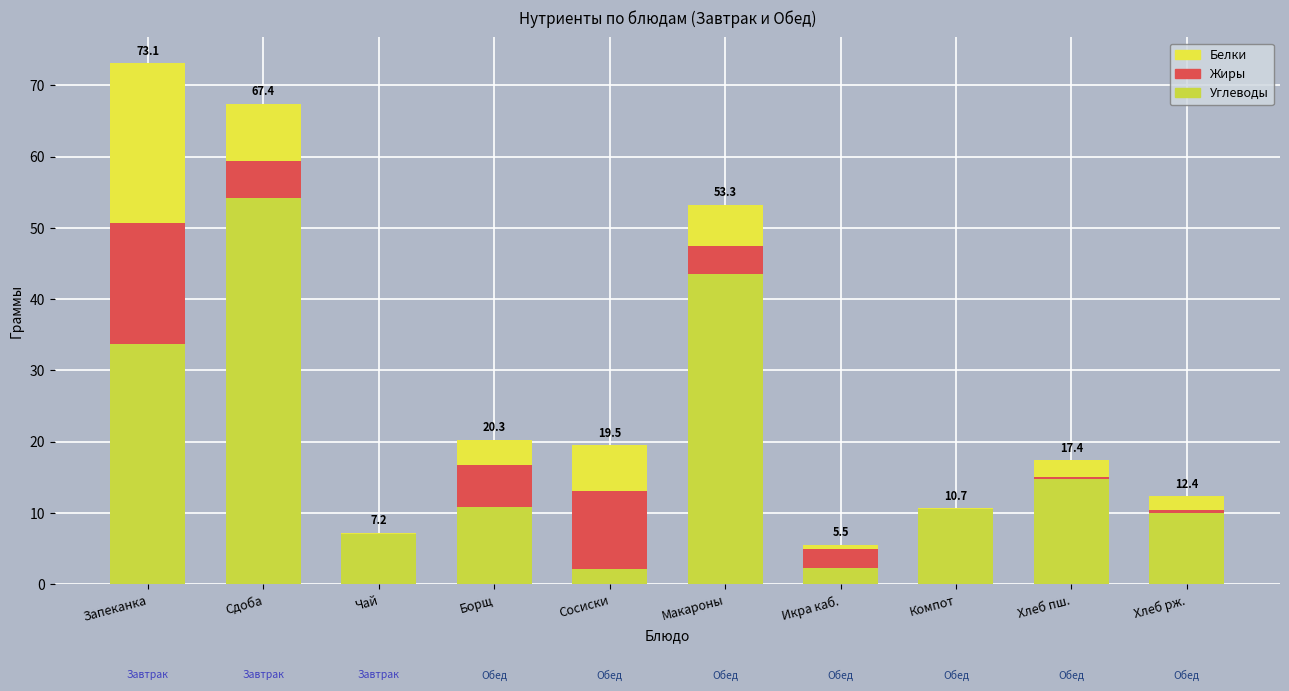

Does the chart contain stacked bars?

Yes